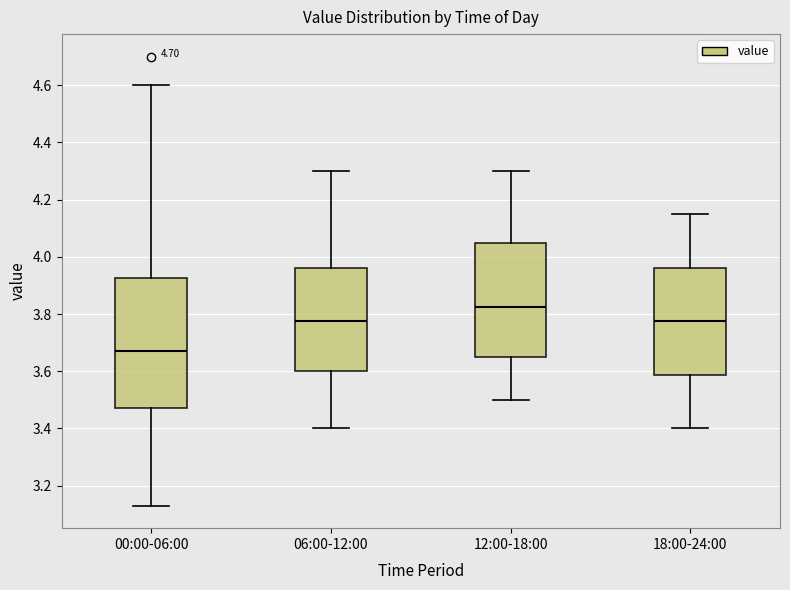

Reading left to right, transcribe this box plot: for each box, give where its median line is, the range the box spans, and where its two whiskers end, as read against the y-axis. The values are not printed on the chart, so give them approximately, as read against the axis.

00:00-06:00: median 3.68, box 3.48 to 3.92, whiskers 3.14 to 4.60
06:00-12:00: median 3.78, box 3.60 to 3.96, whiskers 3.40 to 4.30
12:00-18:00: median 3.82, box 3.66 to 4.06, whiskers 3.50 to 4.30
18:00-24:00: median 3.78, box 3.58 to 3.96, whiskers 3.40 to 4.16